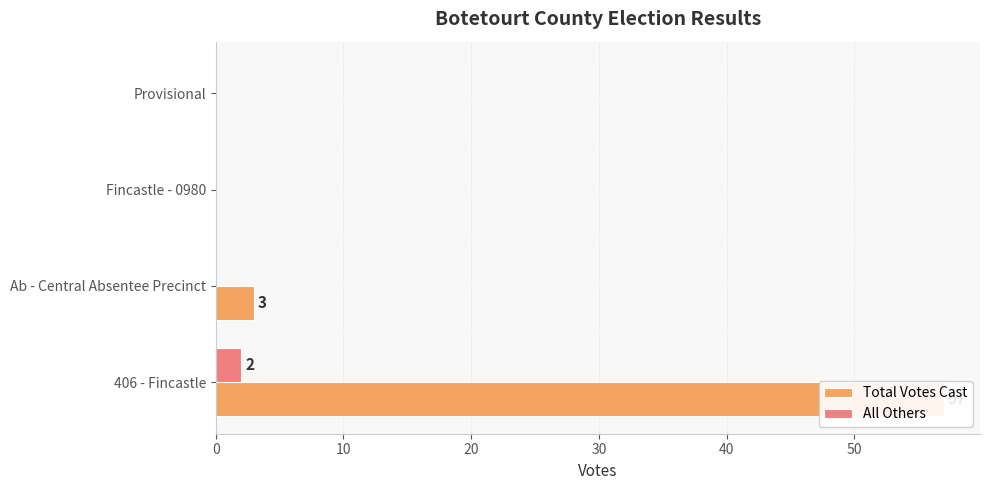

The value of All Others at 406 - Fincastle is 1. True or false?

False